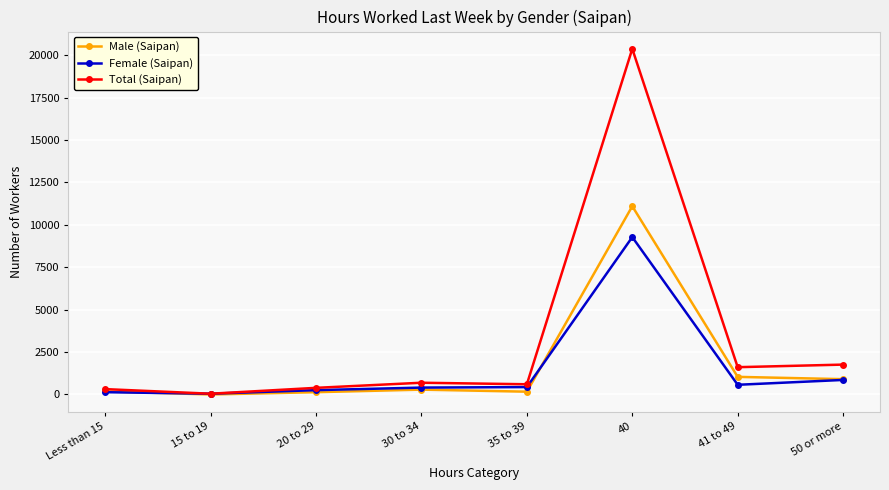

How many lines are shown in the chart?

3